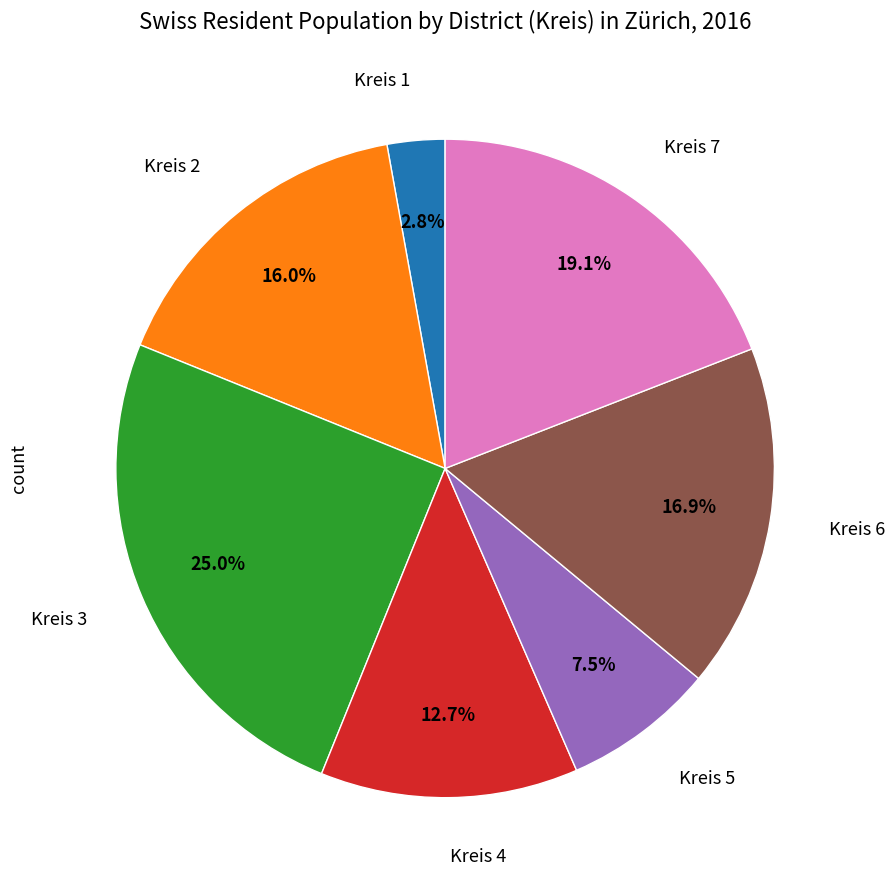

Which has a higher value, Kreis 2 or Kreis 7?

Kreis 7